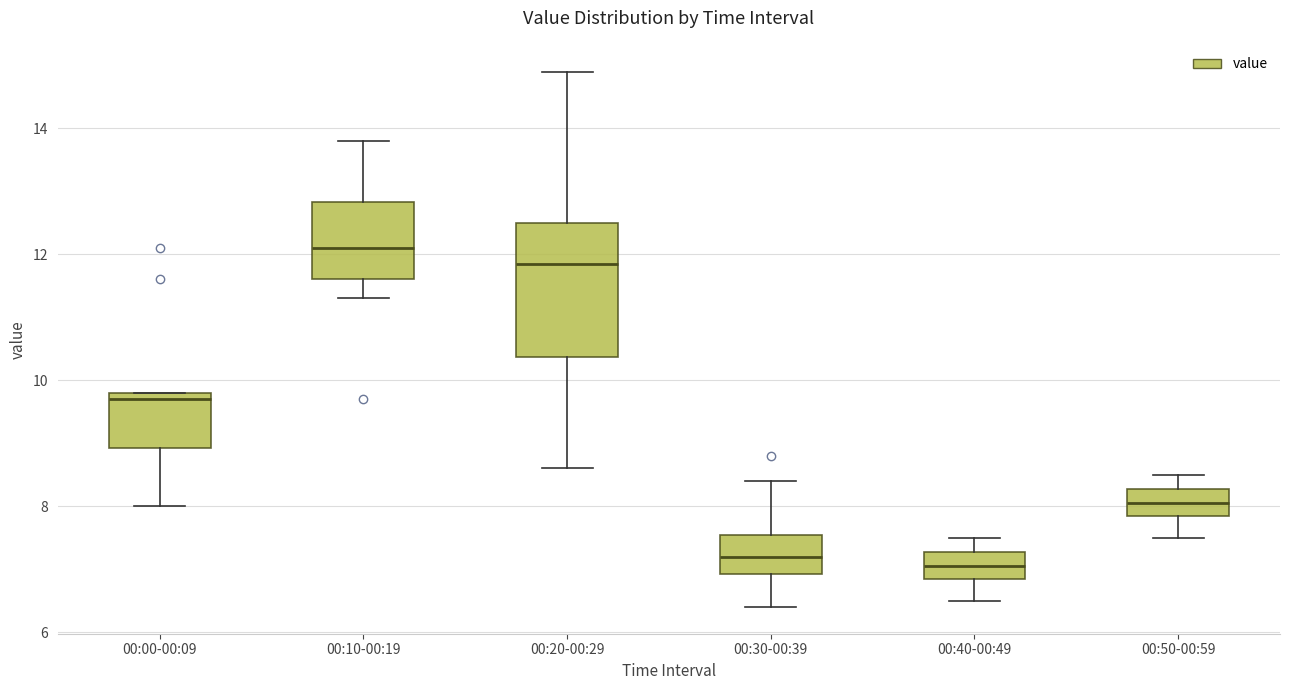

Reading left to right, read every box against the y-axis: the position of its median line, the range the box covers, and the ends of its whiskers. The values are not printed on the chart, so give them approximately, as read against the axis.

00:00-00:09: median 9.8 (just below the box's upper edge), box 9.0 to 9.8, whiskers 8.0 to 9.8
00:10-00:19: median 12.2, box 11.6 to 12.8, whiskers 11.4 to 13.8
00:20-00:29: median 11.8, box 10.4 to 12.6, whiskers 8.6 to 15.0
00:30-00:39: median 7.2, box 7.0 to 7.6, whiskers 6.4 to 8.4
00:40-00:49: median 7.0, box 6.8 to 7.2, whiskers 6.6 to 7.6
00:50-00:59: median 8.0, box 7.8 to 8.2, whiskers 7.6 to 8.6